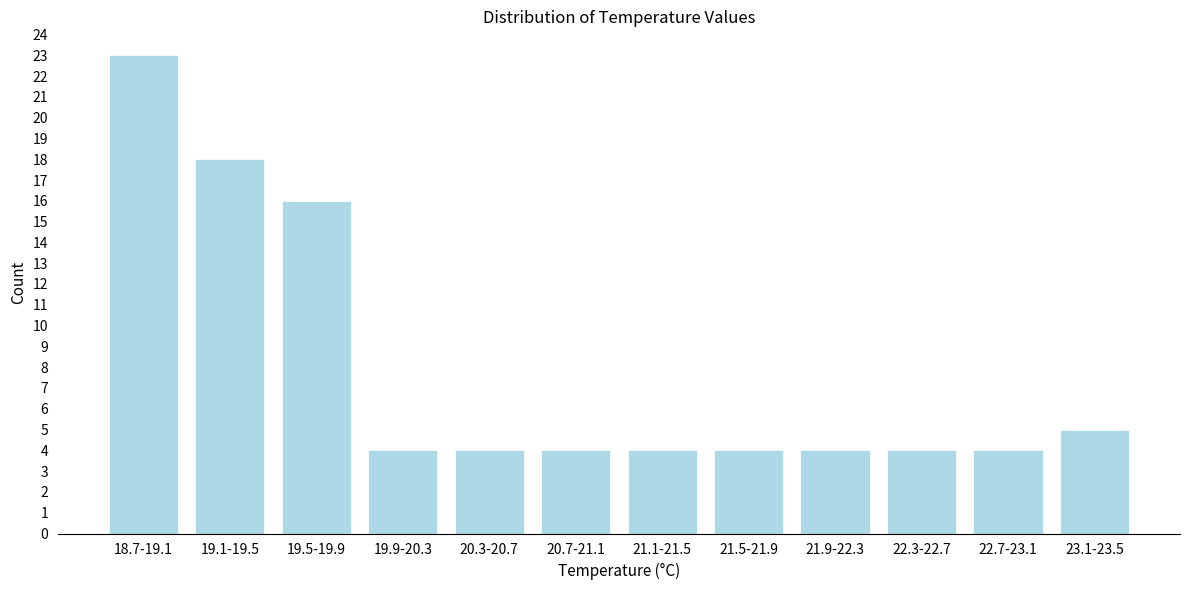

Reading left to right, transcribe all the data shown in this chart.

18.7-19.1=23	19.1-19.5=18	19.5-19.9=16	19.9-20.3=4	20.3-20.7=4	20.7-21.1=4	21.1-21.5=4	21.5-21.9=4	21.9-22.3=4	22.3-22.7=4	22.7-23.1=4	23.1-23.5=5